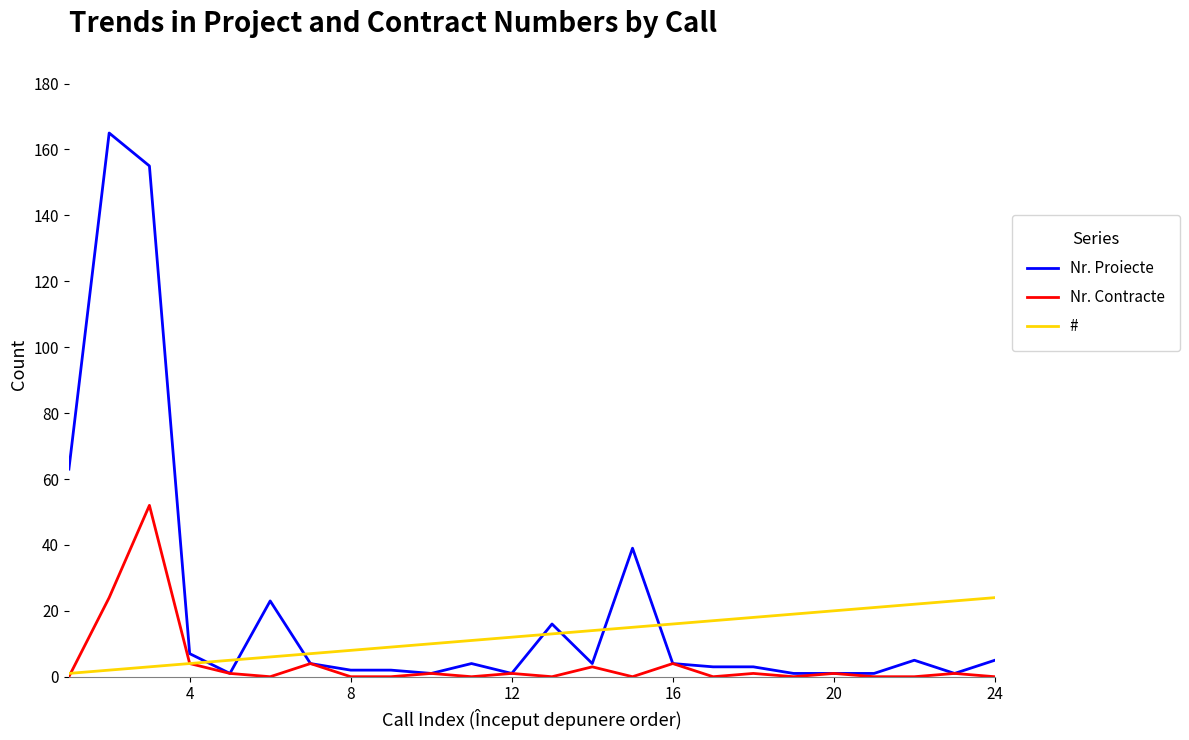

Does the chart display data point markers on the line(s)?

No